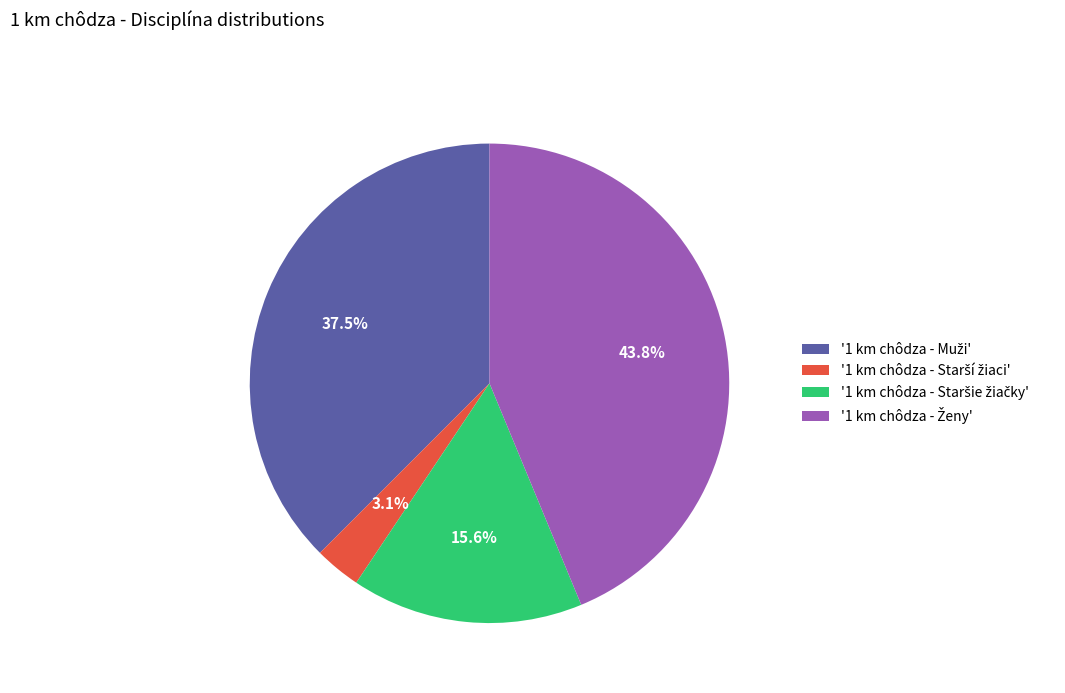

Does any single category account for the majority?

No